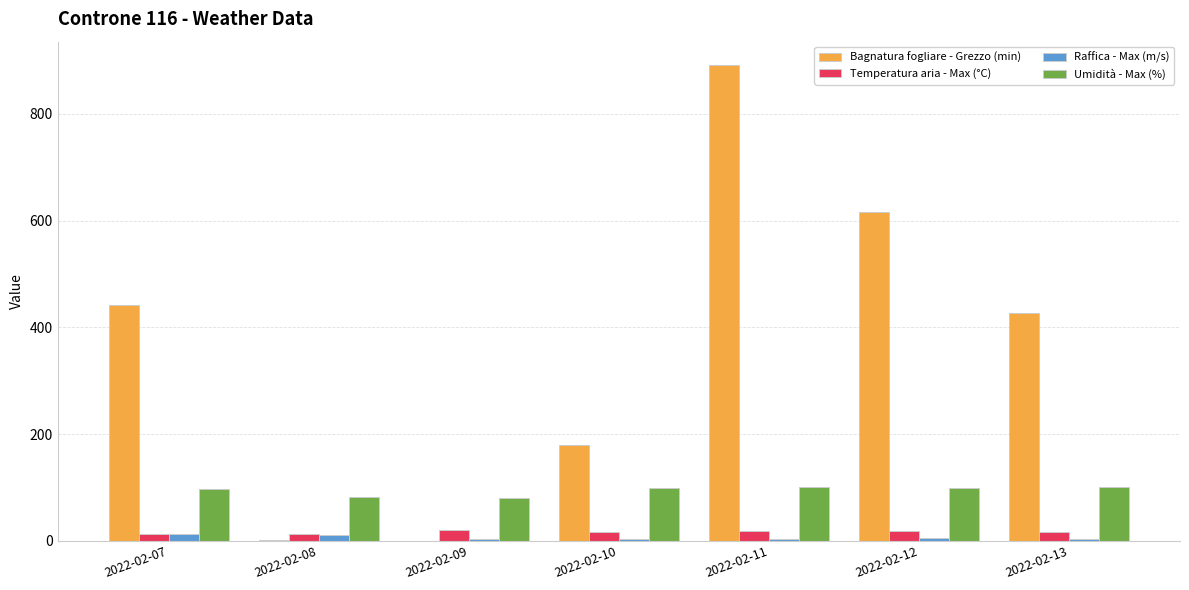

Which series changed the most between 2022-02-09 and 2022-02-10?

Bagnatura fogliare - Grezzo (min)